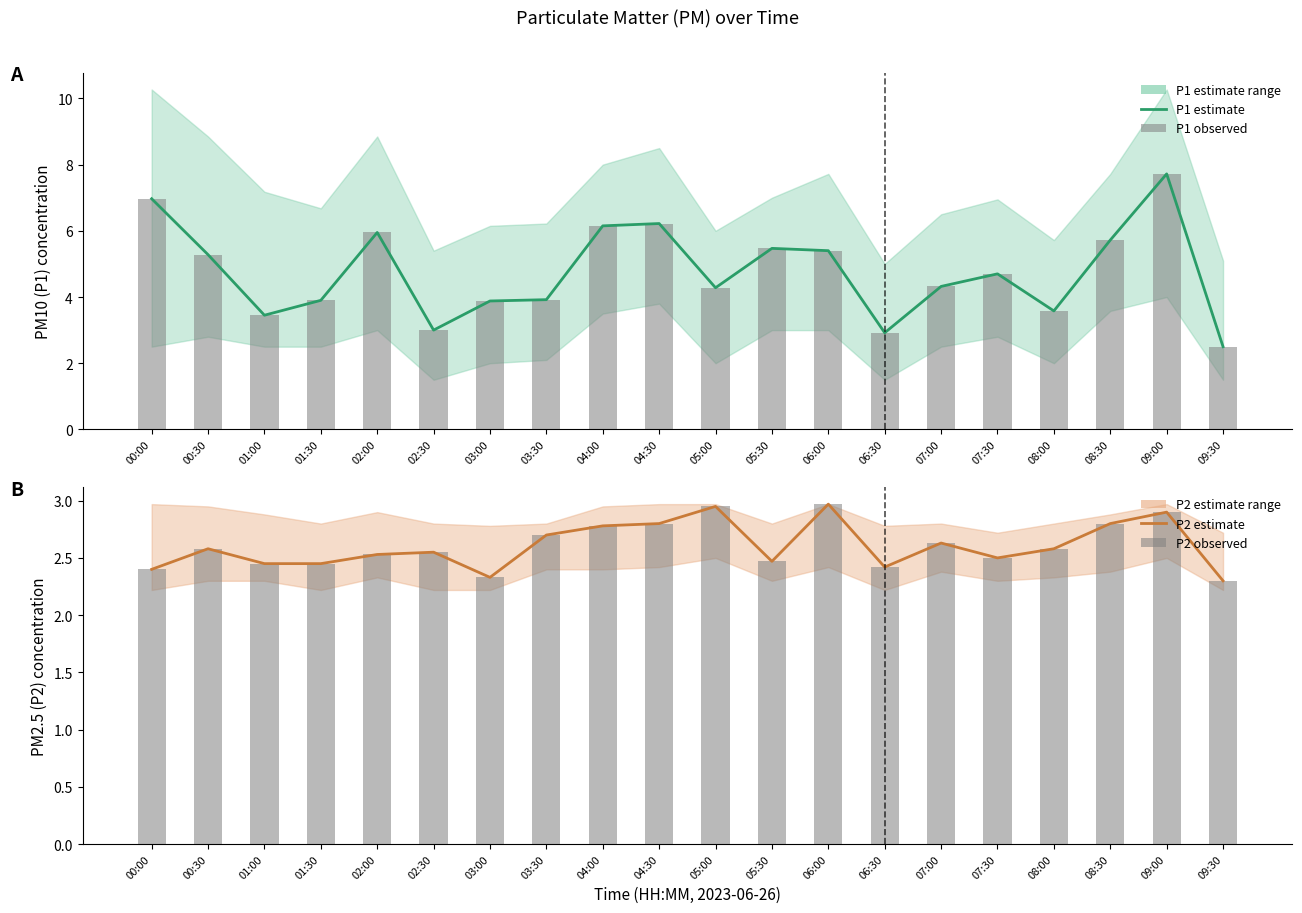

What is the maximum value for P1 bars?

7.7